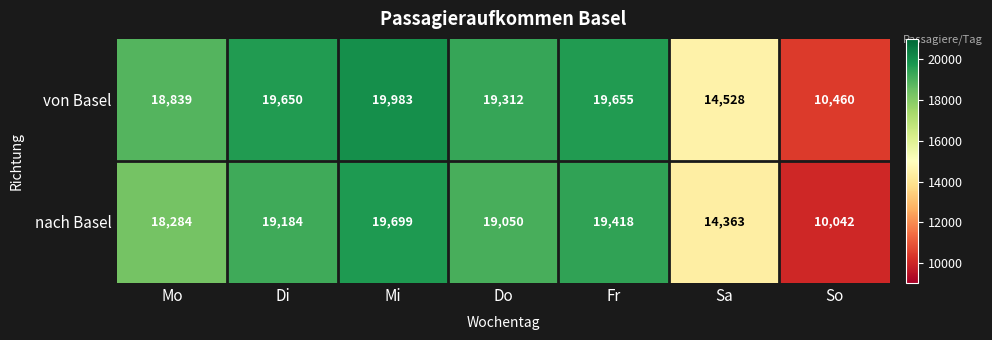

At which category does the chart reach its peak across all series?

Mi